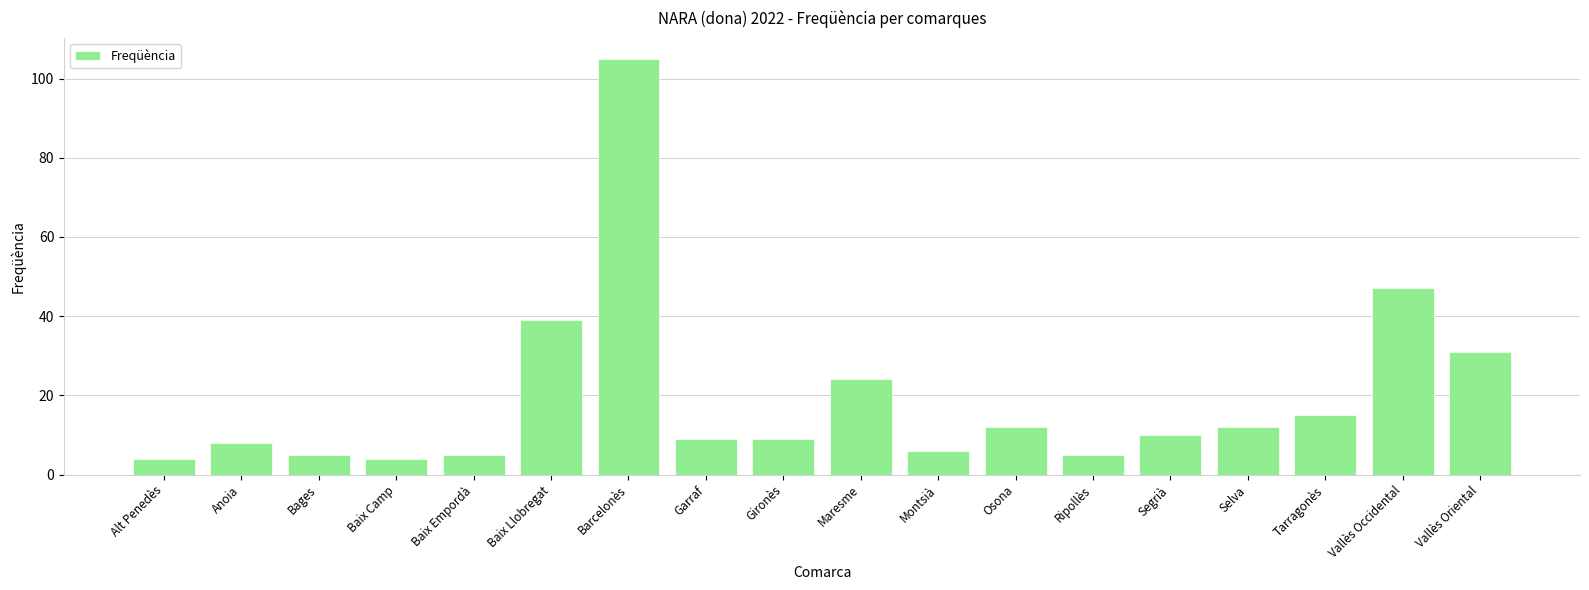

The value at Garraf is 9. True or false?

True